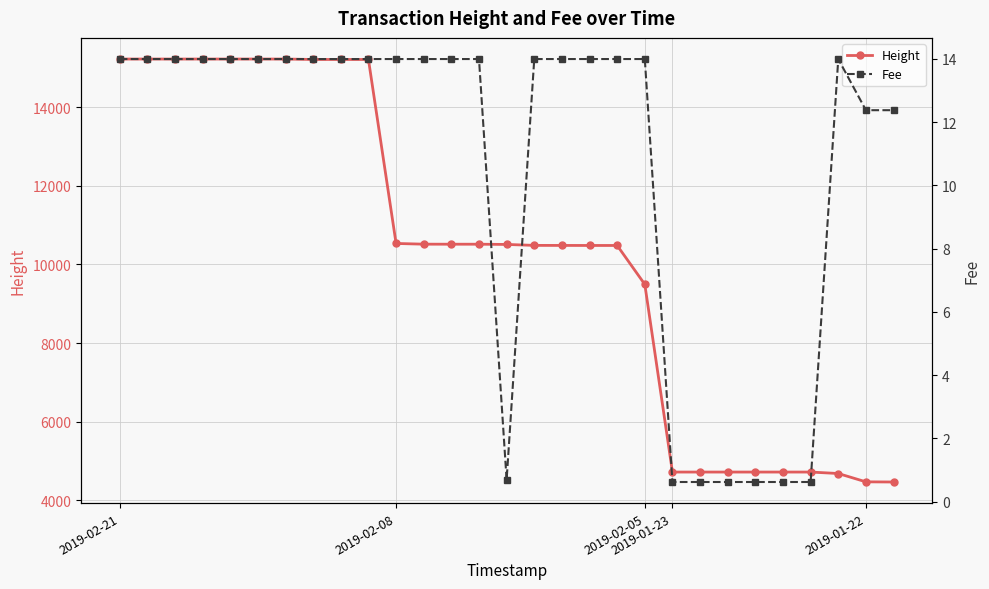

Which category has the highest value across all series?

2019-02-21